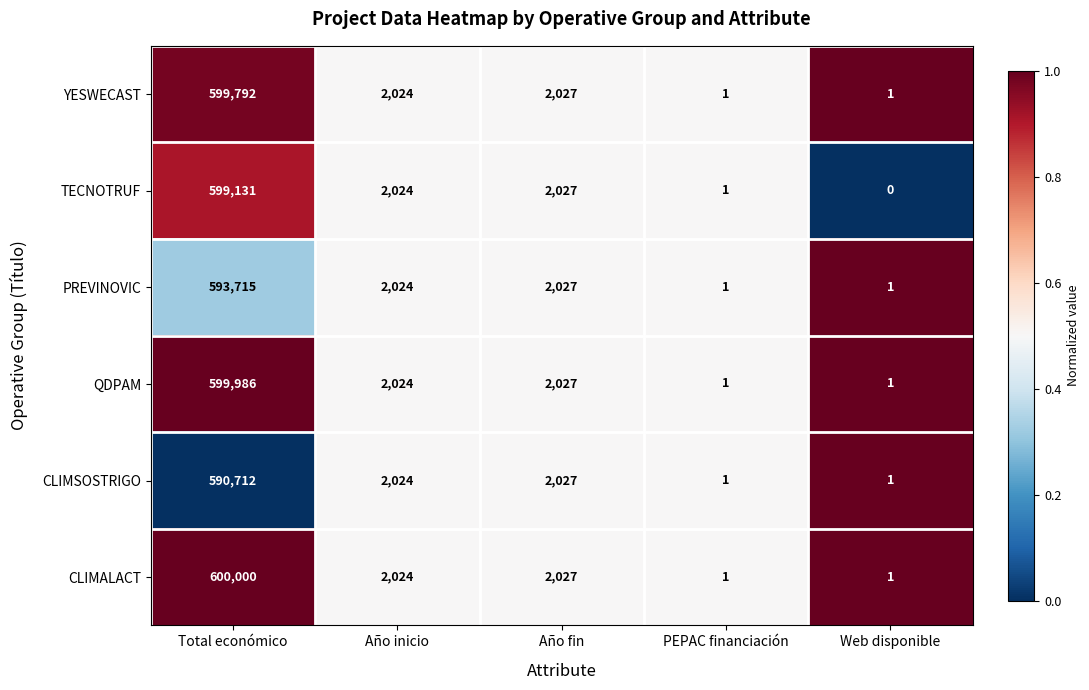

What is the maximum value shown in the chart?

600000